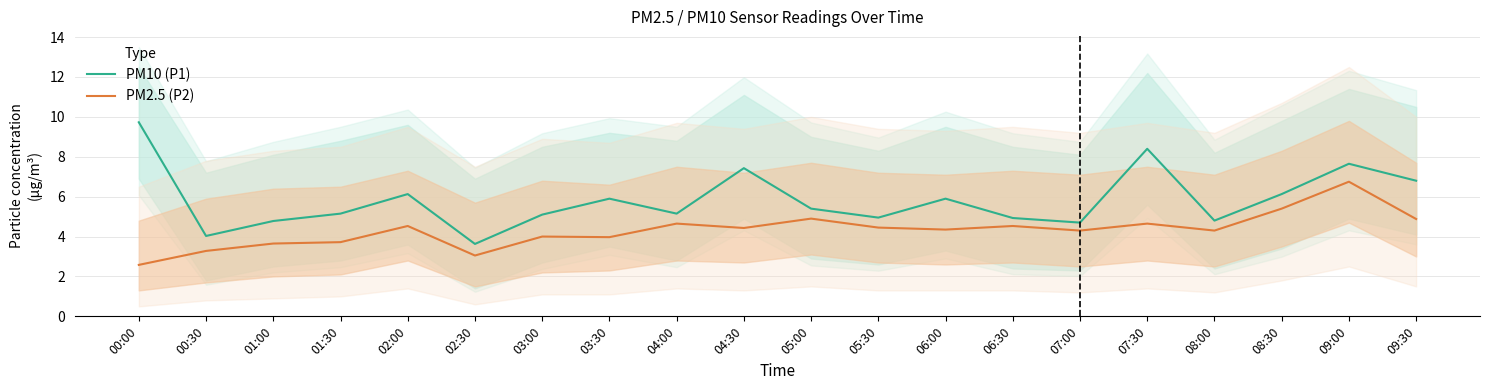

True or false: PM10 (P1) and PM2.5 (P2) cross at least once.

False